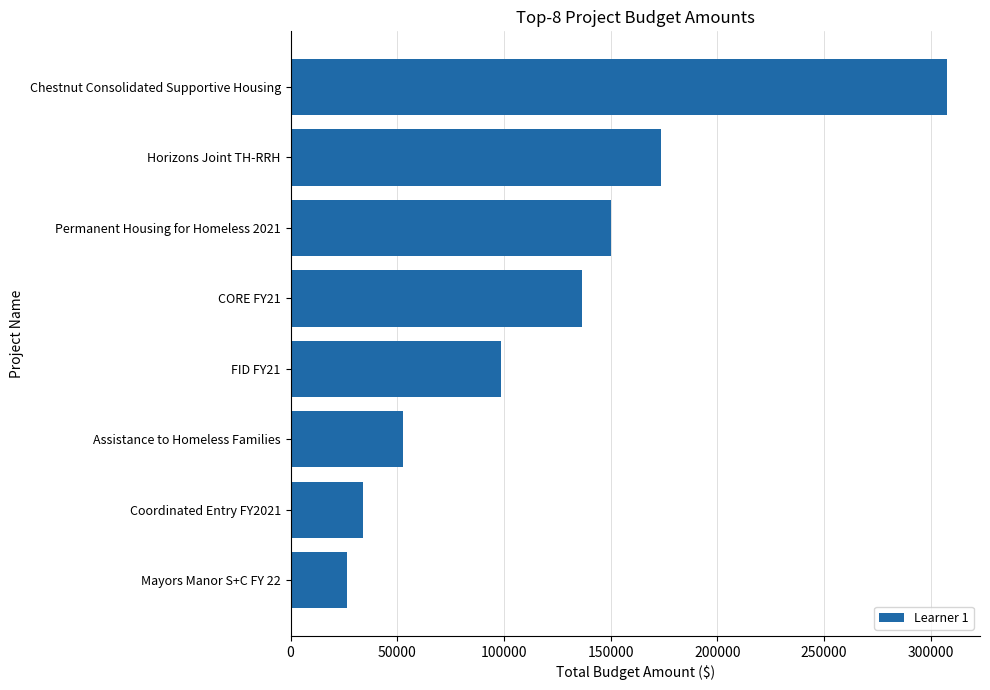

List the labels in order of value, smallest first.

Mayors Manor S+C FY 22, Coordinated Entry FY2021, Assistance to Homeless Families, FID FY21, CORE FY21, Permanent Housing for Homeless 2021, Horizons Joint TH-RRH, Chestnut Consolidated Supportive Housing